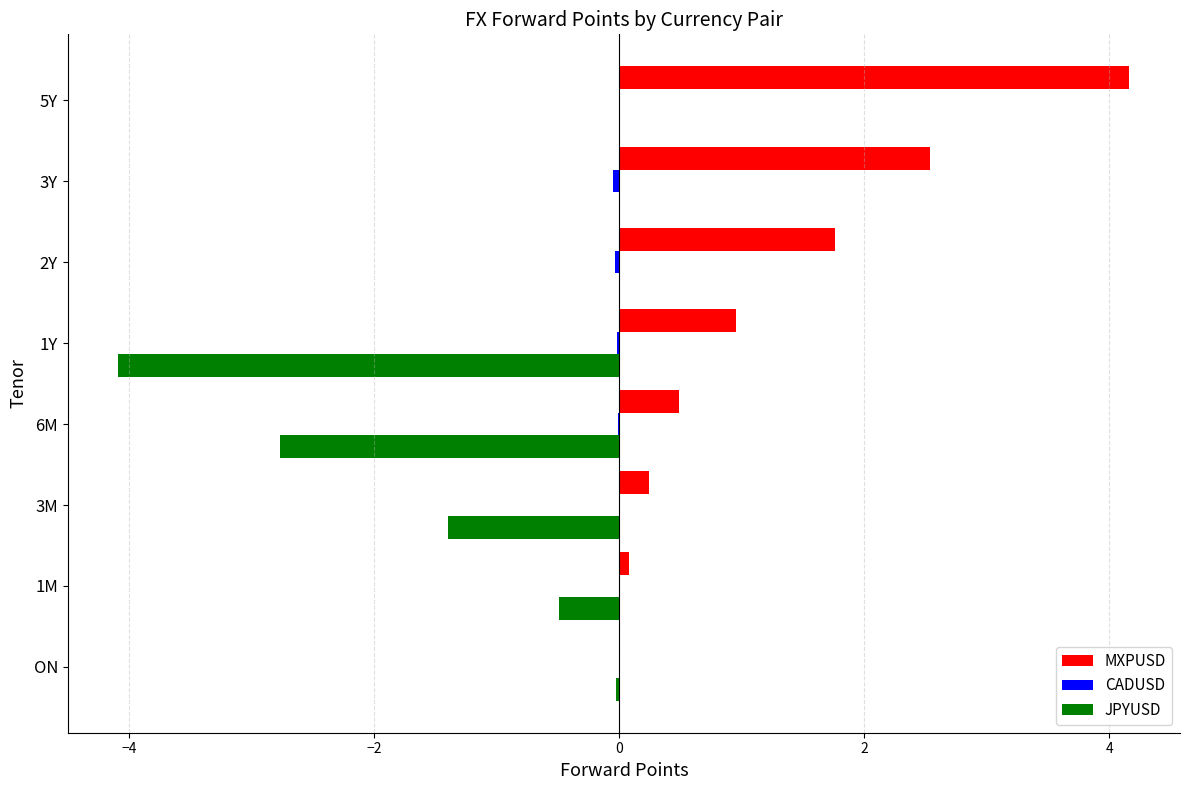

Is it true that JPYUSD equals -6.9 at 1Y?

False